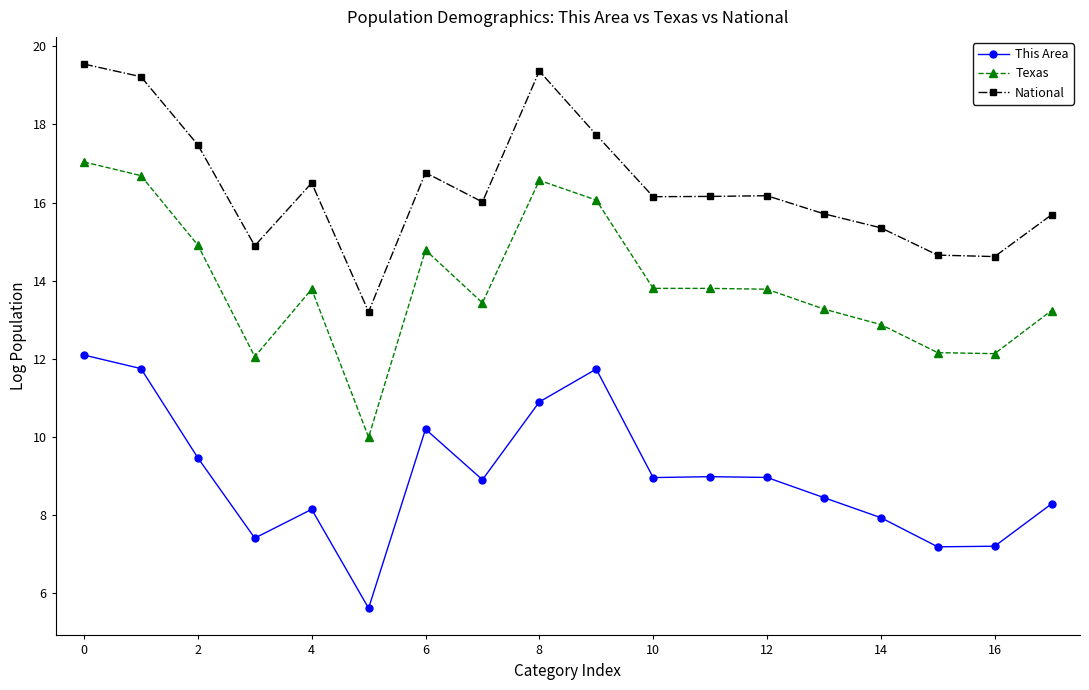

True or false: Texas and This Area intersect in this chart.

False